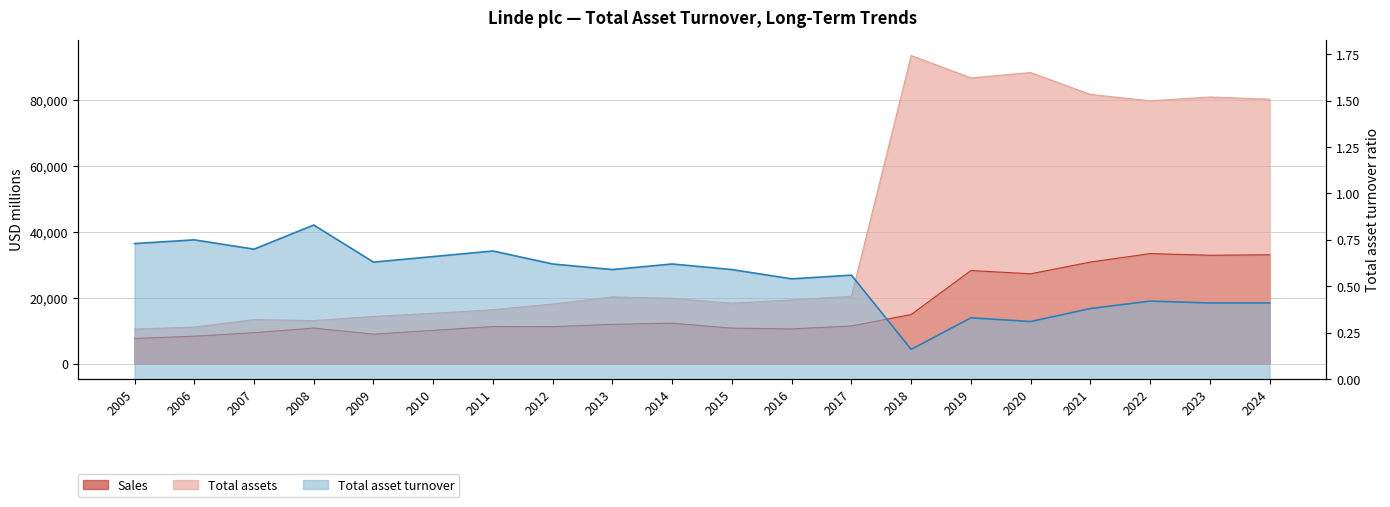

At how many categories does at least one series exceed 52837?

7